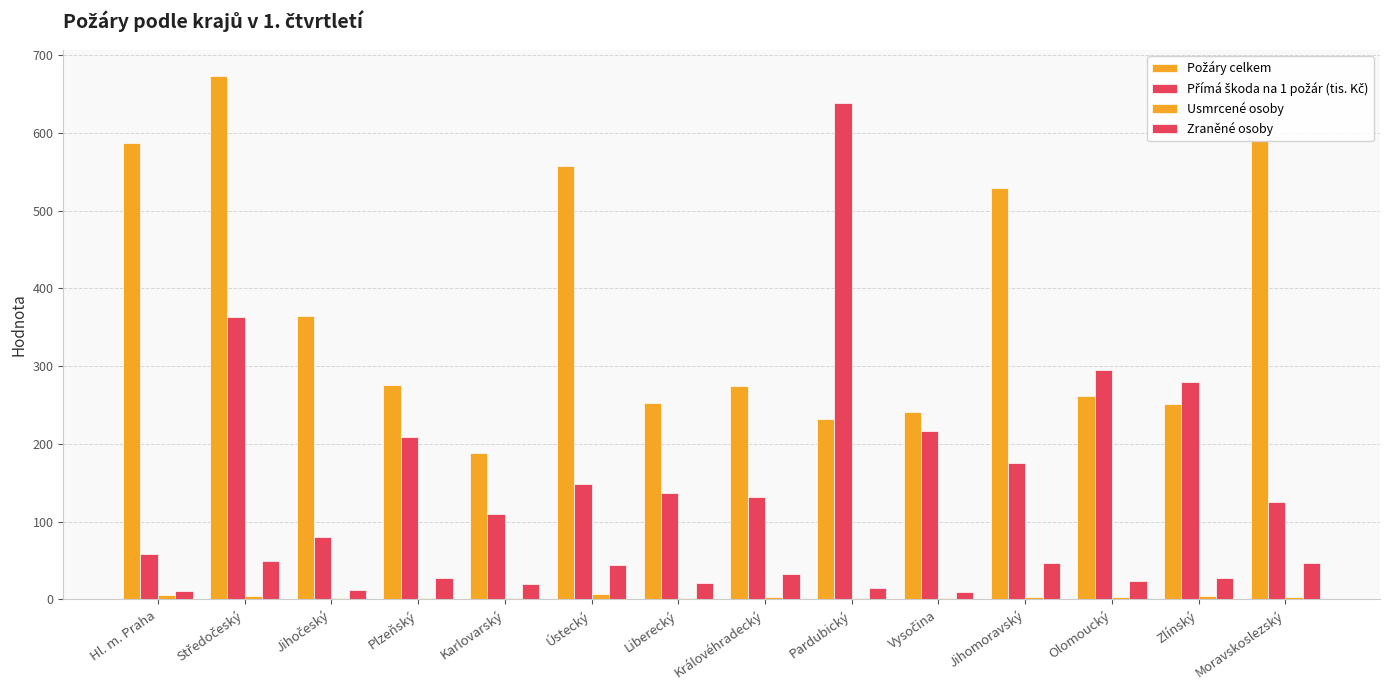

Which series changed the most between Zlínský and Moravskoslezský?

Požáry celkem